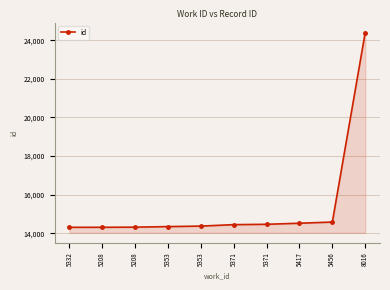

Where does the data first go above 14446?

5371